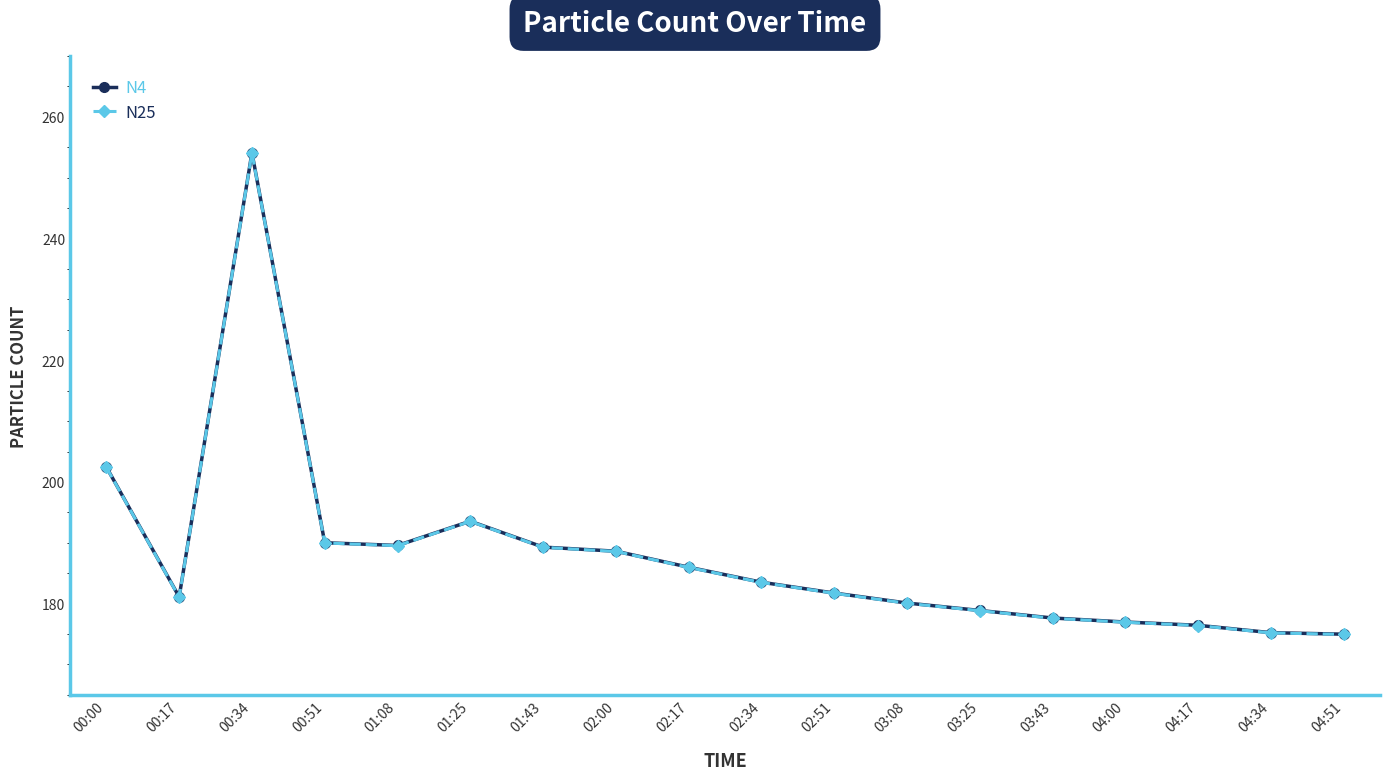

True or false: N25 and N4 intersect in this chart.

False